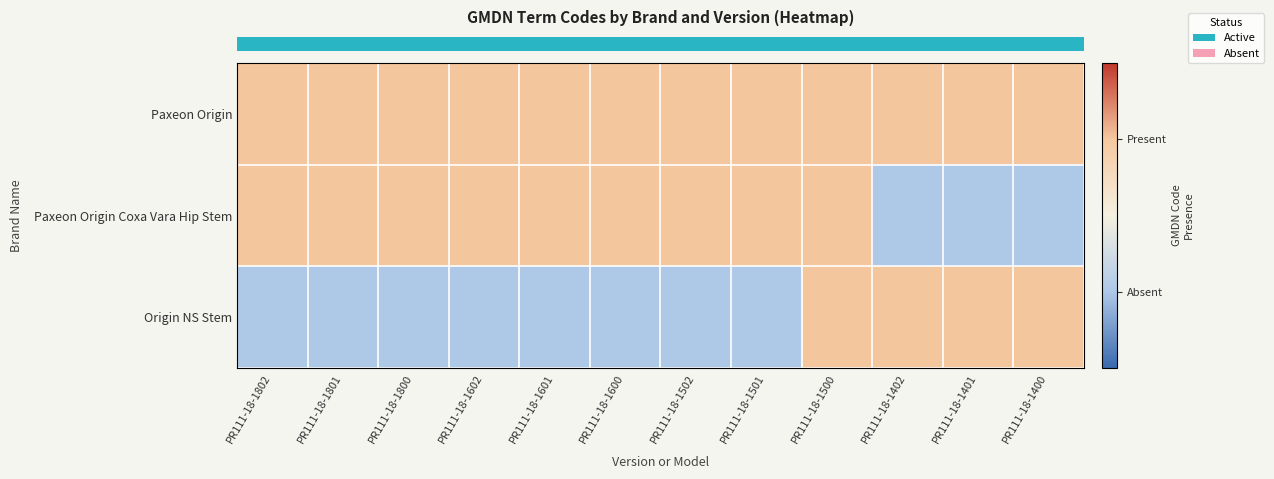

What is the total value across all series at PR111-18-1402?

1